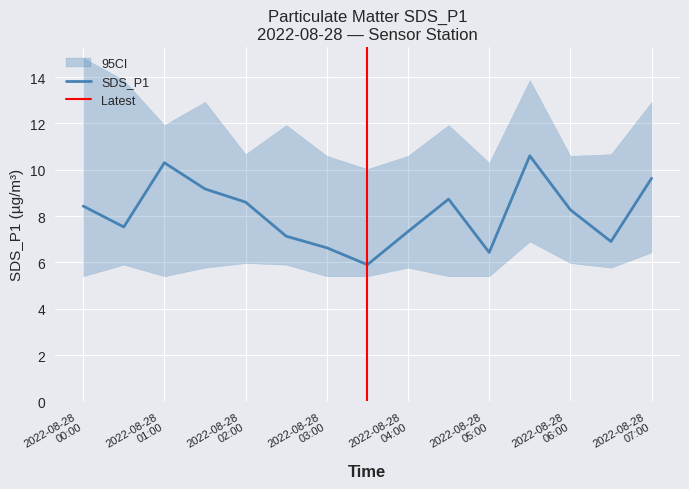

List the labels in order of SDS_P1_lower value, largest first.

2022-08-28 05:30, 2022-08-28 07:00, 2022-08-28 02:00, 2022-08-28 06:00, 2022-08-28 00:30, 2022-08-28 02:30, 2022-08-28 01:30, 2022-08-28 04:00, 2022-08-28 06:30, 2022-08-28 00:00, 2022-08-28 01:00, 2022-08-28 03:00, 2022-08-28 03:30, 2022-08-28 04:30, 2022-08-28 05:00